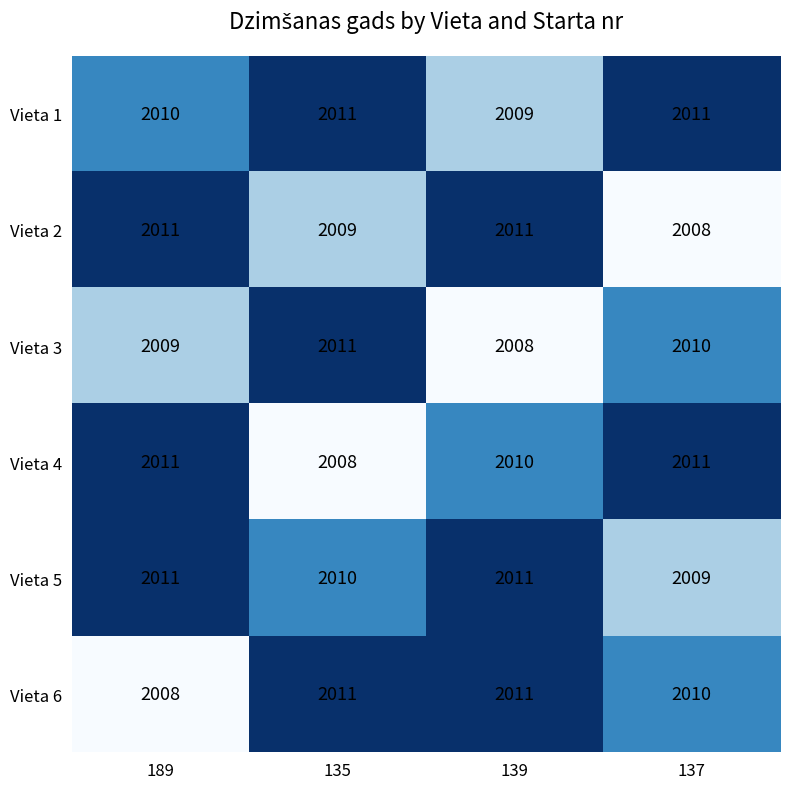

Is the value of Vieta 2 at 137 greater than the value of Vieta 3 at 137?

No